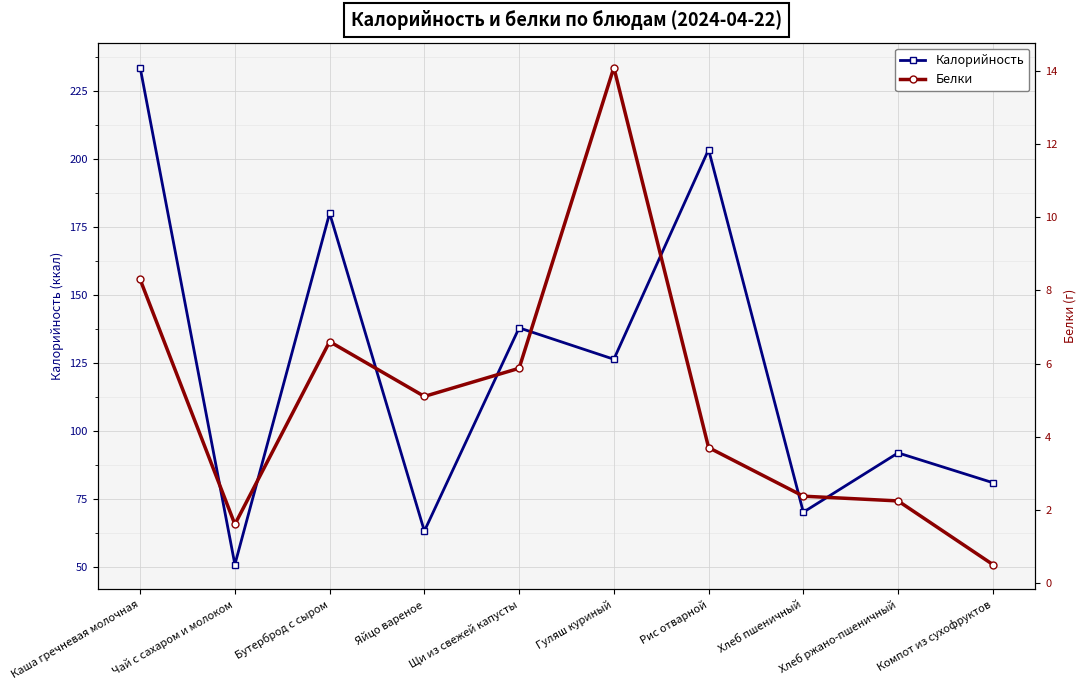

List the labels in order of Белки value, smallest first.

Компот из сухофруктов, Чай с сахаром и молоком, Хлеб ржано-пшеничный, Хлеб пшеничный, Рис отварной, Яйцо вареное, Щи из свежей капусты, Бутерброд с сыром, Каша гречневая молочная, Гуляш куриный